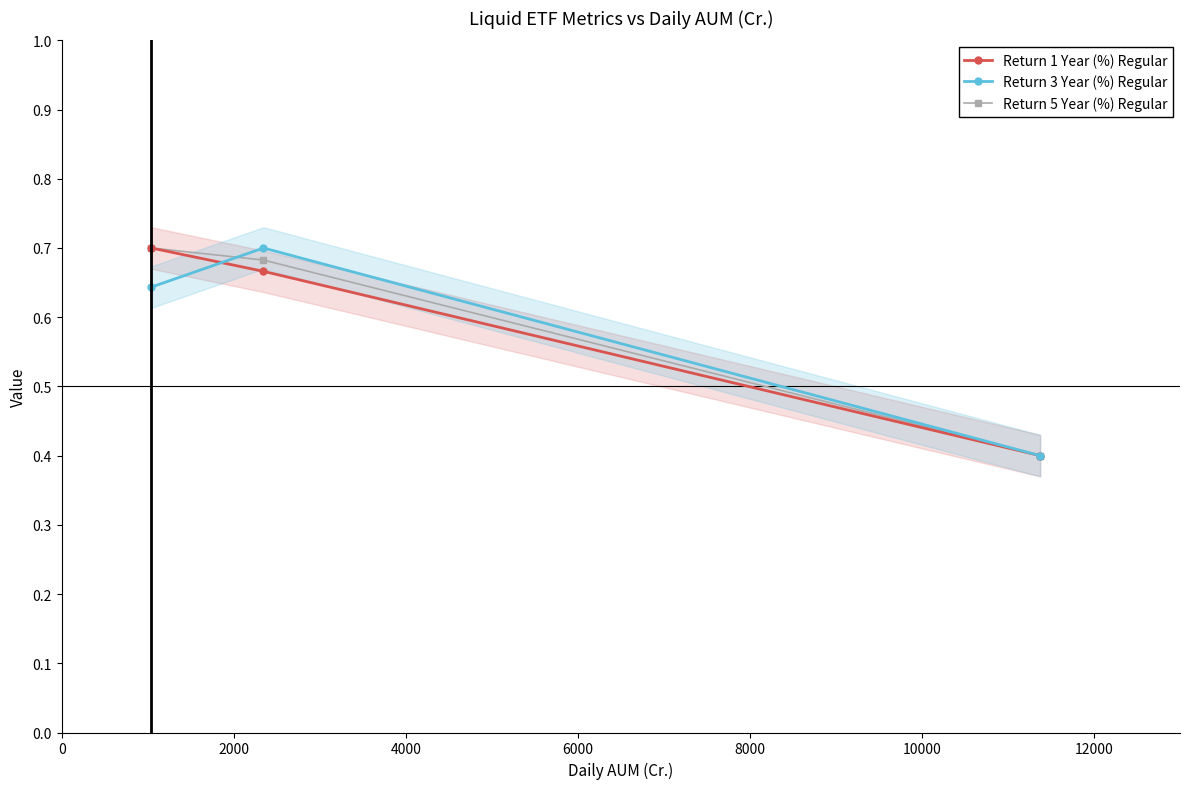

How many Return 3 Year (%) Regular values are between 0 and 1?

3